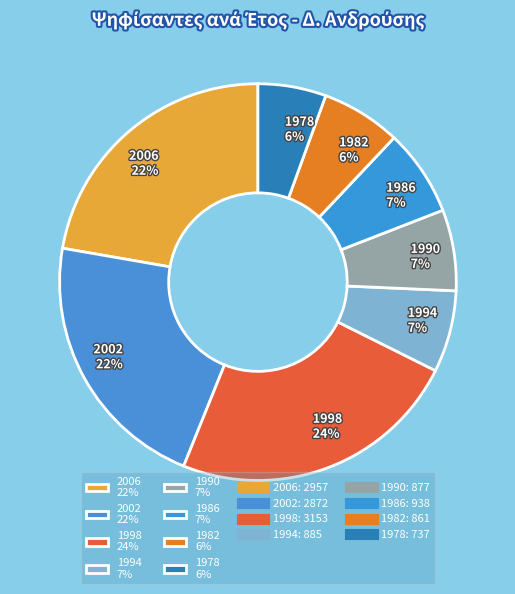

Is there any slice that represents more than half of the pie?

No